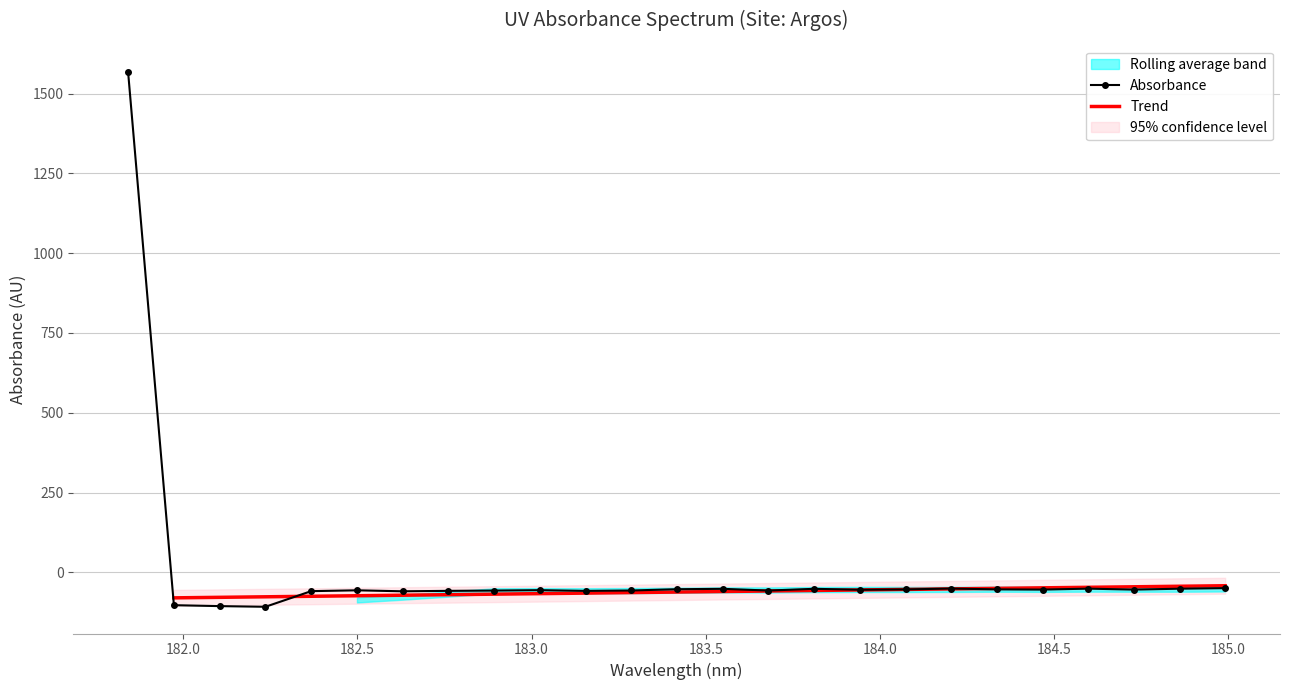

What is the lowest value of the Absorbance series?

-107.9